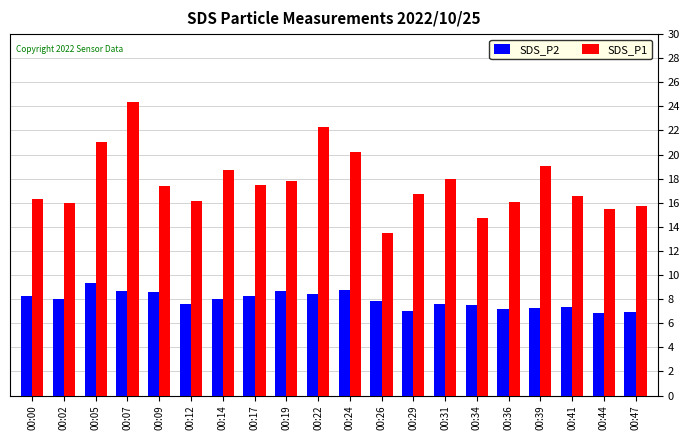

What is the difference between the SDS_P1 values at 00:34 and 00:36?

1.3